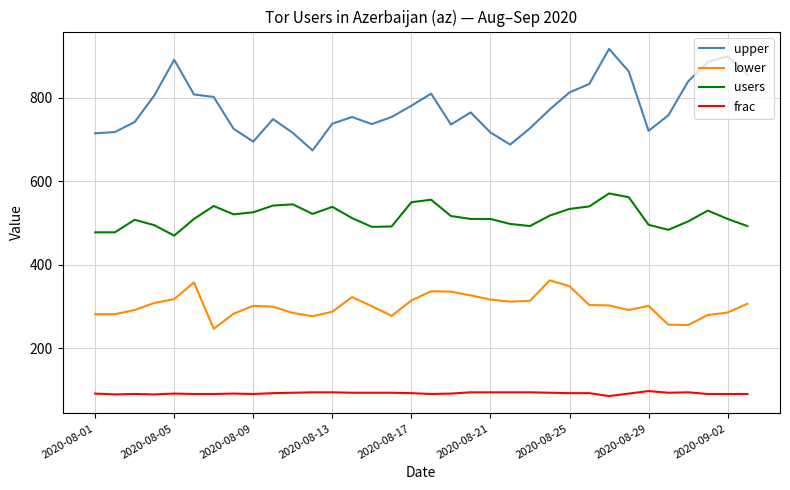

What is the maximum value for users?

571